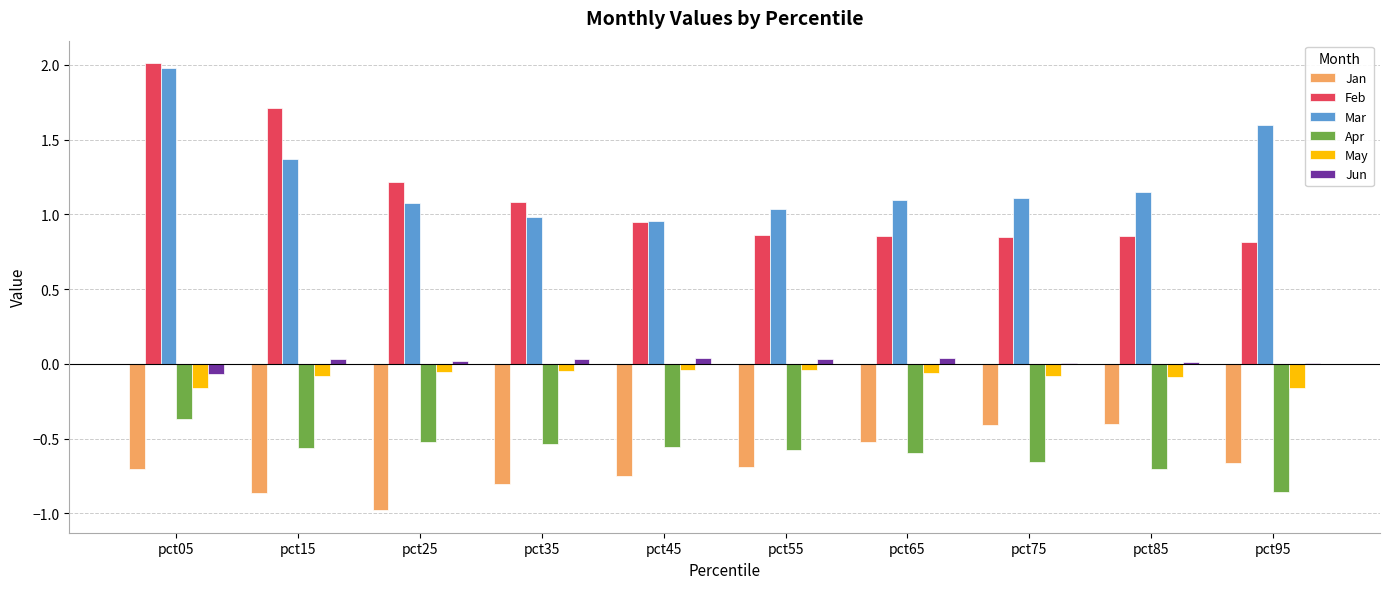

At which label does Apr reach its peak?

pct05